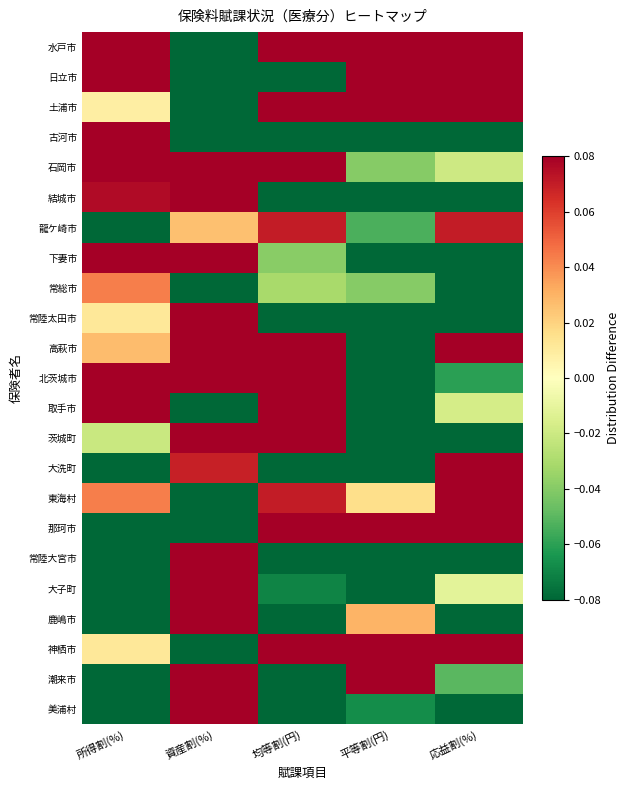

Which has a higher value, 所得割(%) or 均等割(円)?

均等割(円)